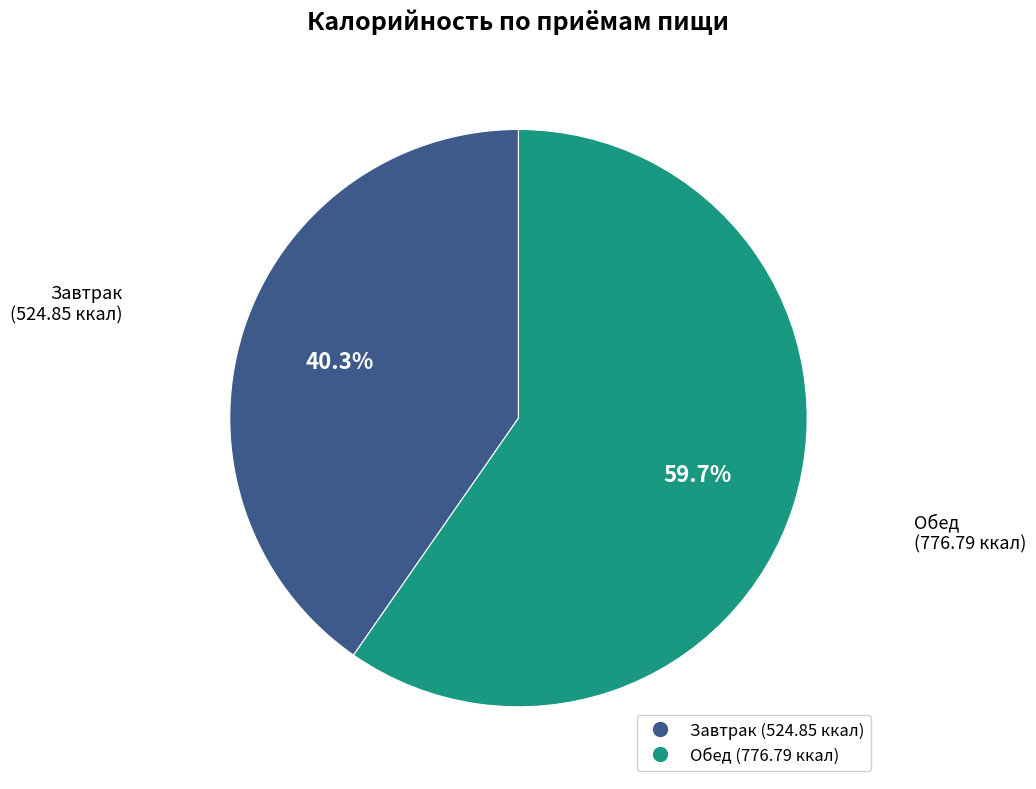

Which category has the smallest portion of the pie?

Завтрак